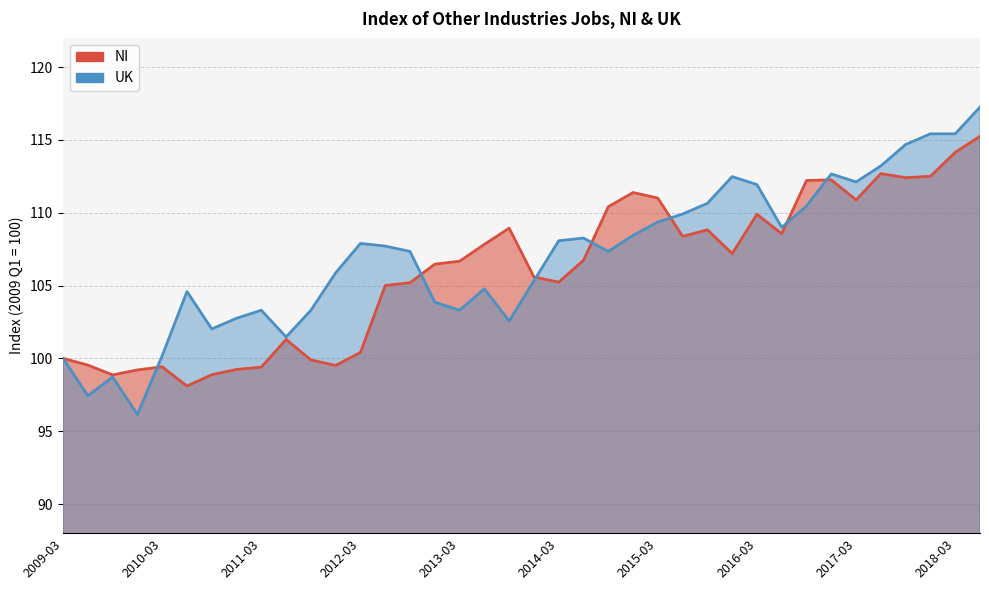

At 2011-12, list the series in order from largest to smallest.

UK, NI